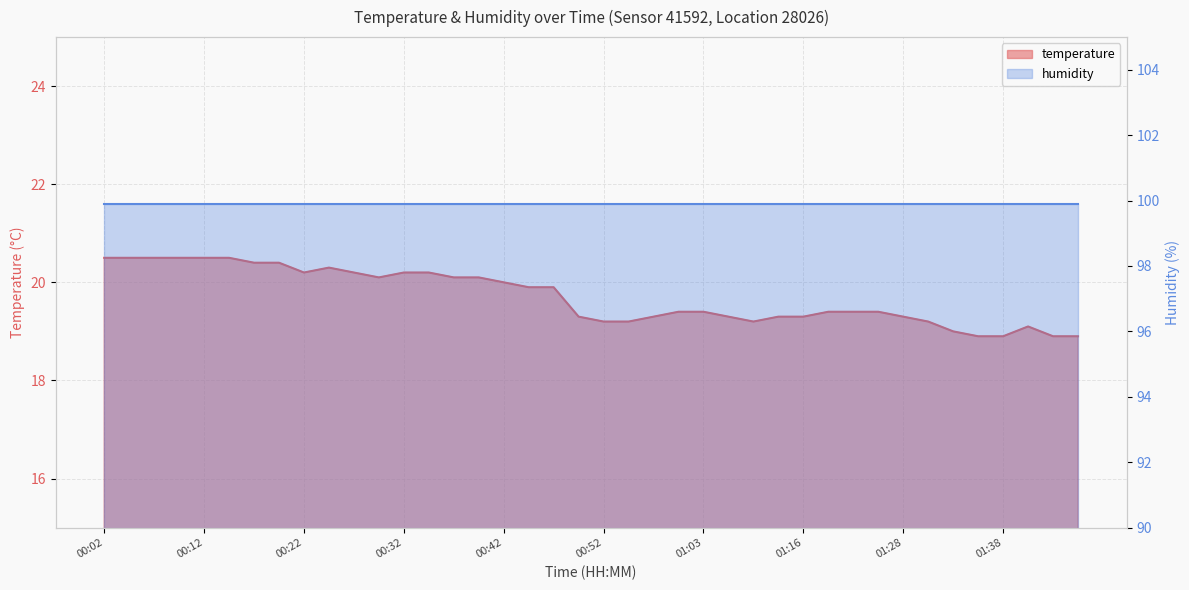

What is the approximate value at 01:22?

19.4